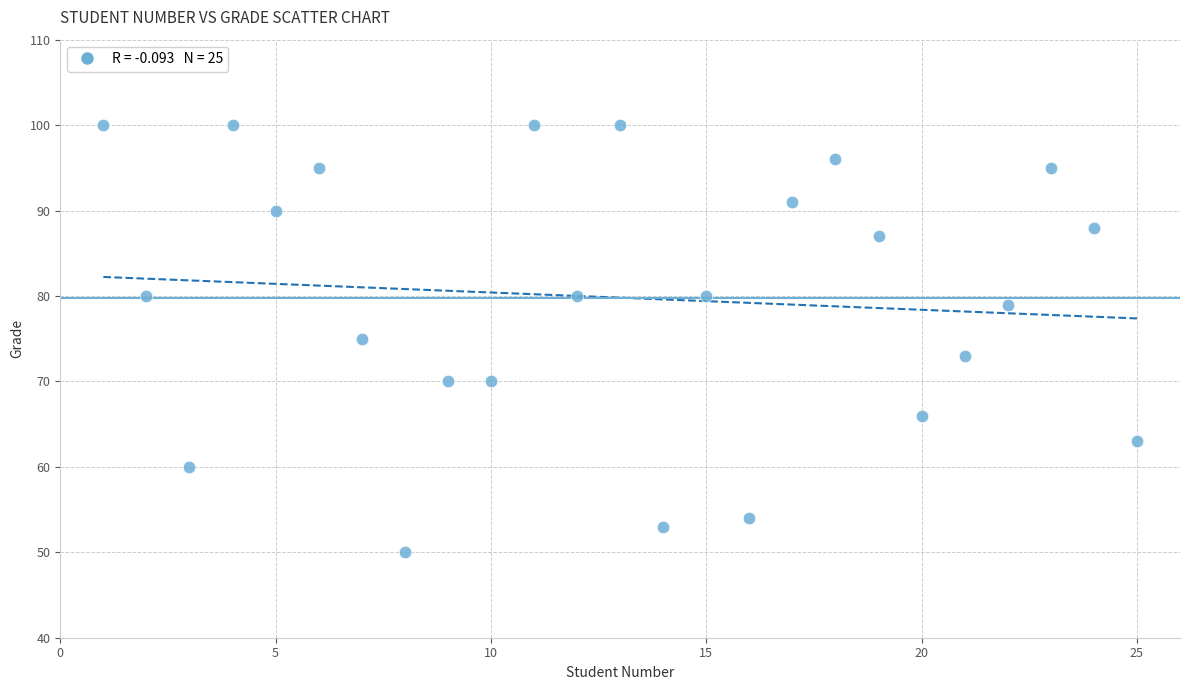

List the coordinates of all points as (X, Y) pairs, reading left to right.

(1, 100)  (2, 80)  (3, 60)  (4, 100)  (5, 90)  (6, 95)  (7, 75)  (8, 50)  (9, 70)  (10, 70)  (11, 100)  (12, 80)  (13, 100)  (14, 53)  (15, 80)  (16, 54)  (17, 91)  (18, 96)  (19, 87)  (20, 66)  (21, 73)  (22, 79)  (23, 95)  (24, 88)  (25, 63)